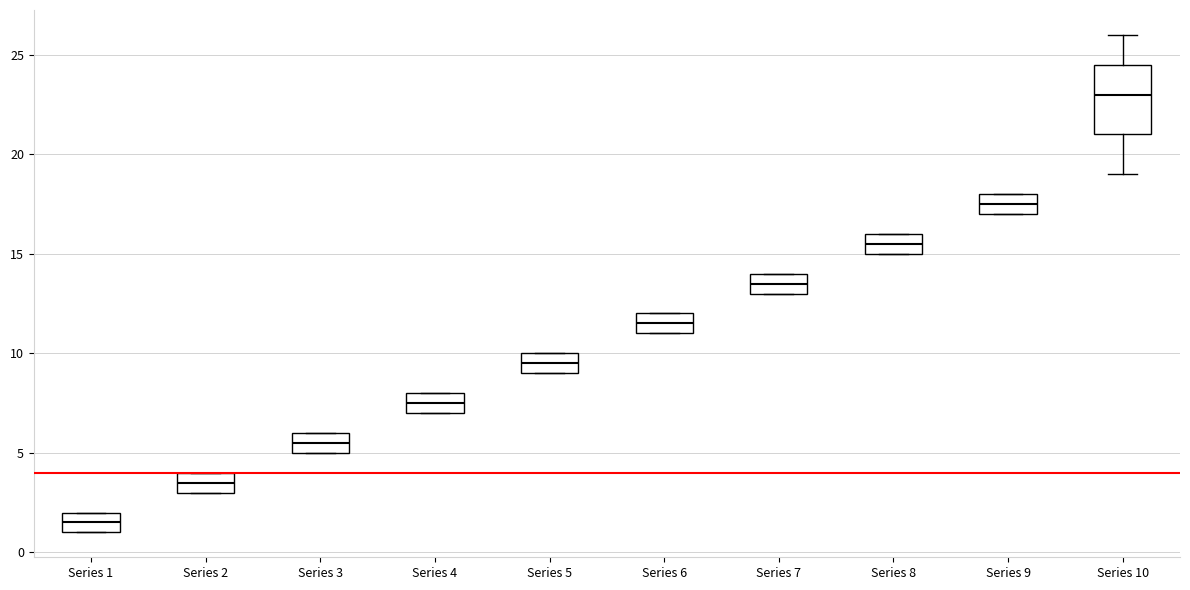

Reading left to right, transcribe this box plot: for each box, give where its median line is, the range the box spans, and where its two whiskers end, as read against the y-axis. The values are not printed on the chart, so give them approximately, as read against the axis.

Series 1: median 1.5, box 1.0 to 2.0, whiskers 1.0 to 2.0
Series 2: median 3.5, box 3.0 to 4.0, whiskers 3.0 to 4.0
Series 3: median 5.5, box 5.0 to 6.0, whiskers 5.0 to 6.0
Series 4: median 7.5, box 7.0 to 8.0, whiskers 7.0 to 8.0
Series 5: median 9.5, box 9.0 to 10.0, whiskers 9.0 to 10.0
Series 6: median 11.5, box 11.0 to 12.0, whiskers 11.0 to 12.0
Series 7: median 13.5, box 13.0 to 14.0, whiskers 13.0 to 14.0
Series 8: median 15.5, box 15.0 to 16.0, whiskers 15.0 to 16.0
Series 9: median 17.5, box 17.0 to 18.0, whiskers 17.0 to 18.0
Series 10: median 23.0, box 21.0 to 24.5, whiskers 19.0 to 26.0